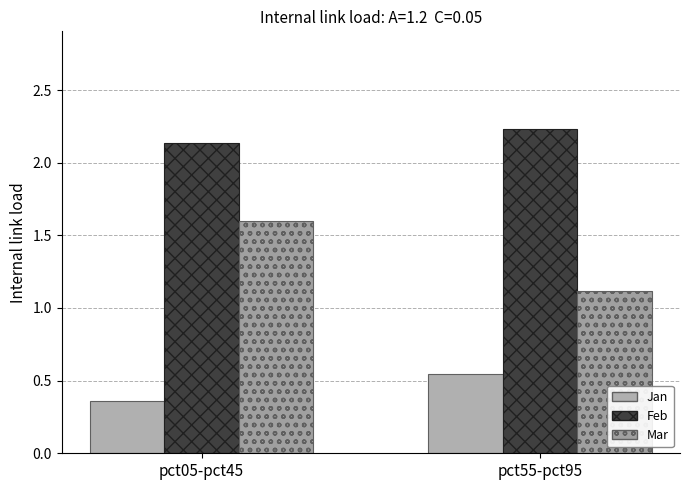

What is the value of the Jan bar at the 2nd from the left?

0.5